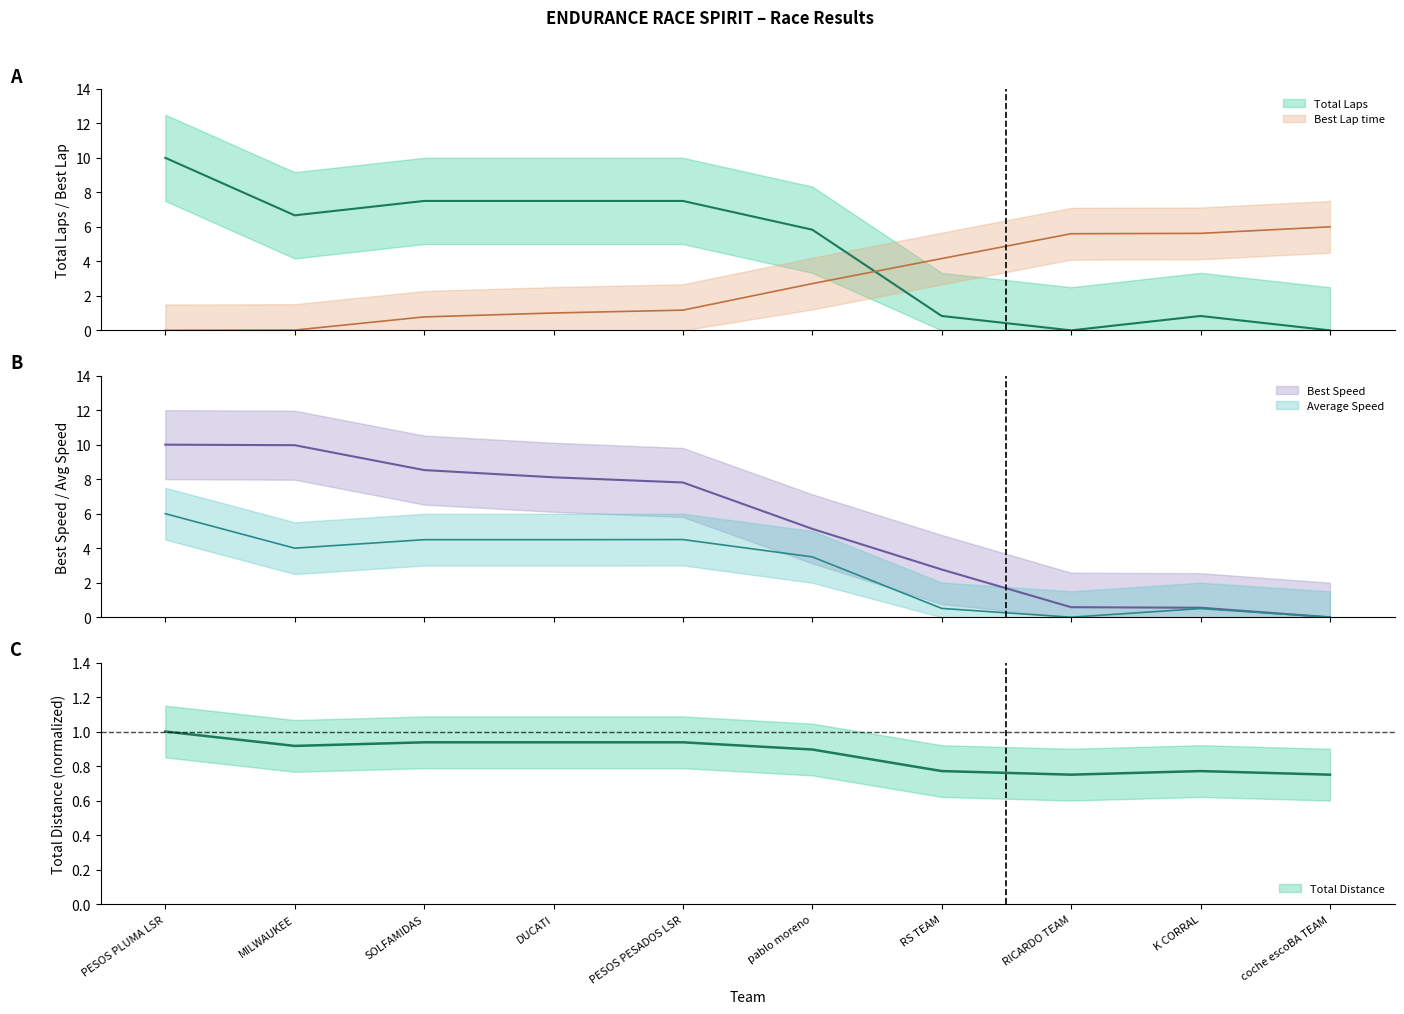

How many interior local peaks does the Total Laps series have?

1